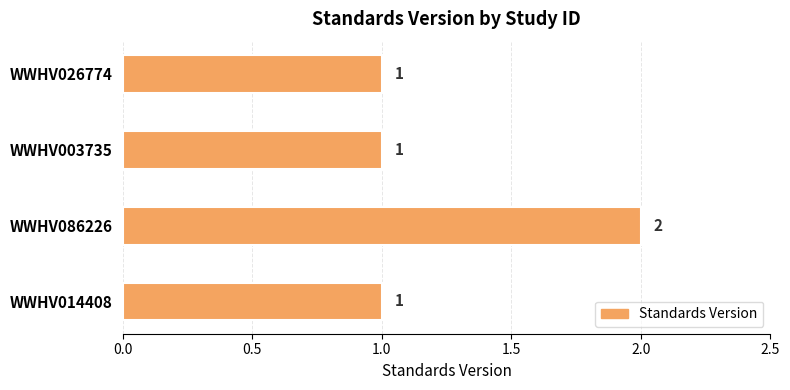

Which category has the highest value across all series?

WWHV086226